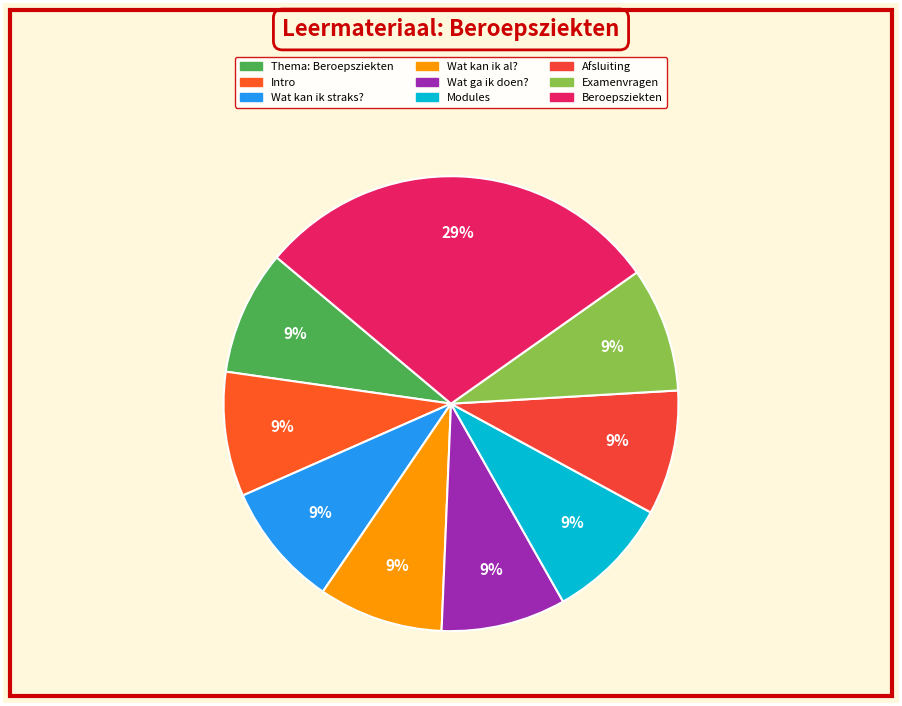

Combined, what portion of the pie is Examenvragen and Beroepsziekten?

38.0%